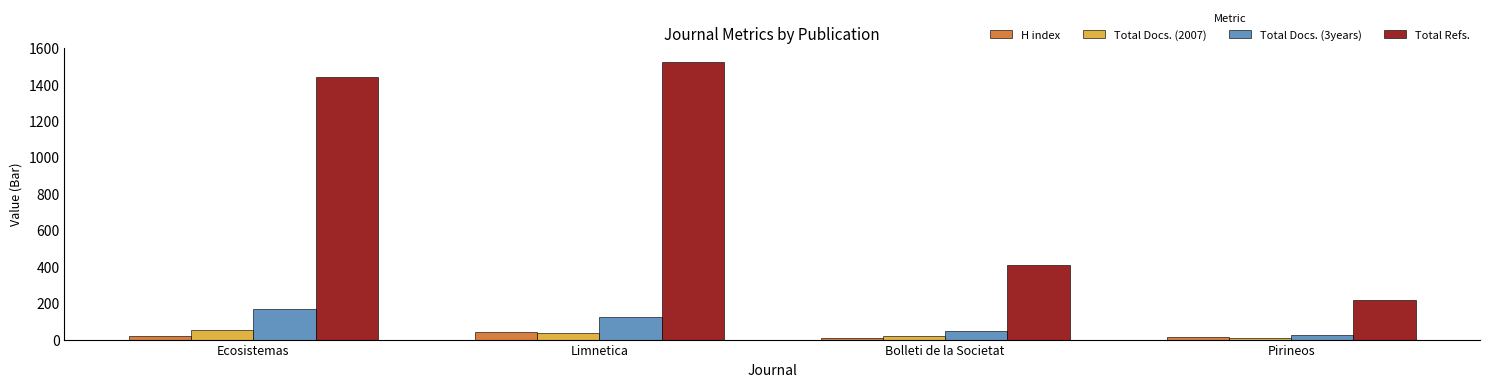

The value of Total Refs. at Limnetica is 1526. True or false?

True